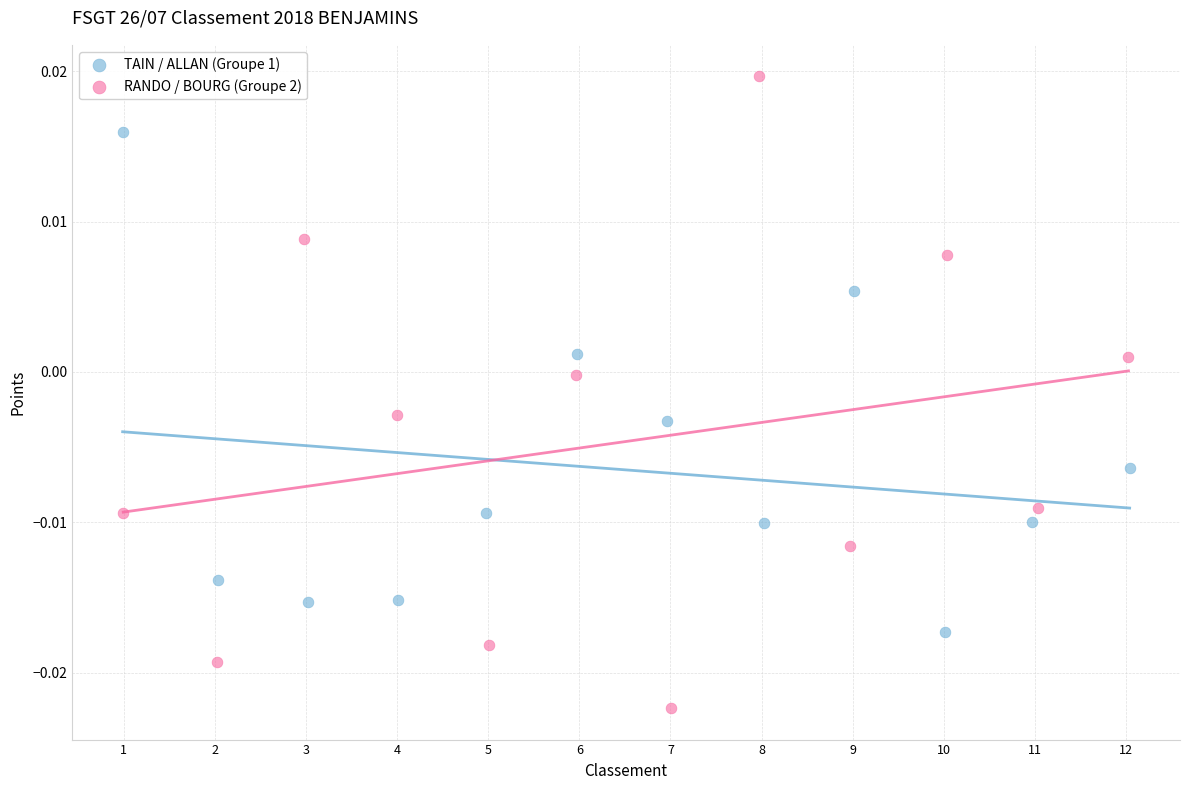

Which series has the largest Y range (max minus min)?

RANDO / BOURG (Groupe 2)